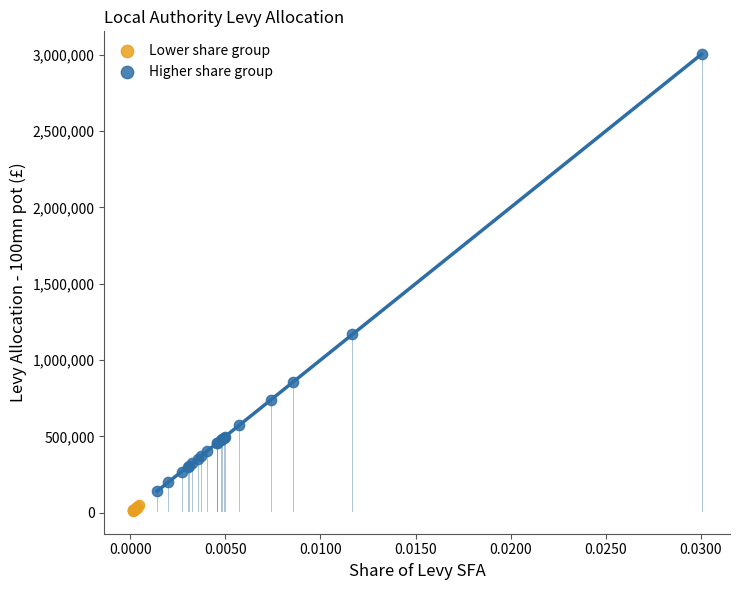

What are all the series names shown in the legend?

Lower share group, Higher share group